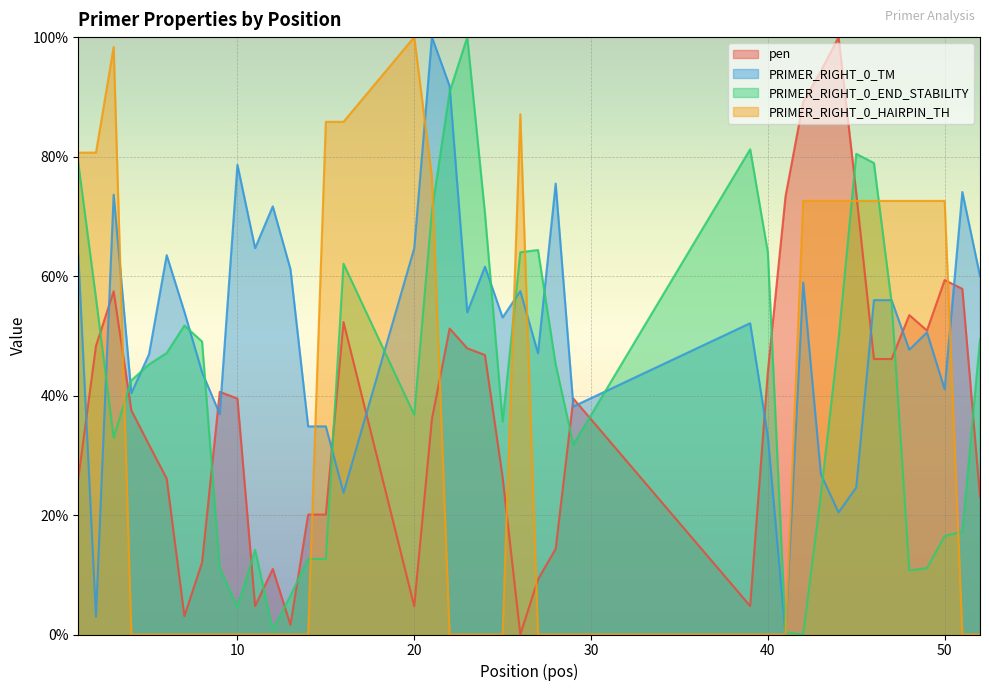

What is the value of the pen point at the 3rd from the left?

57.5